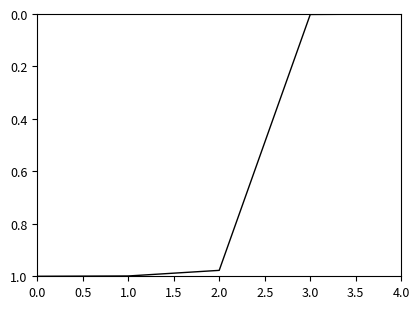

What position from the left is 1.0?

2